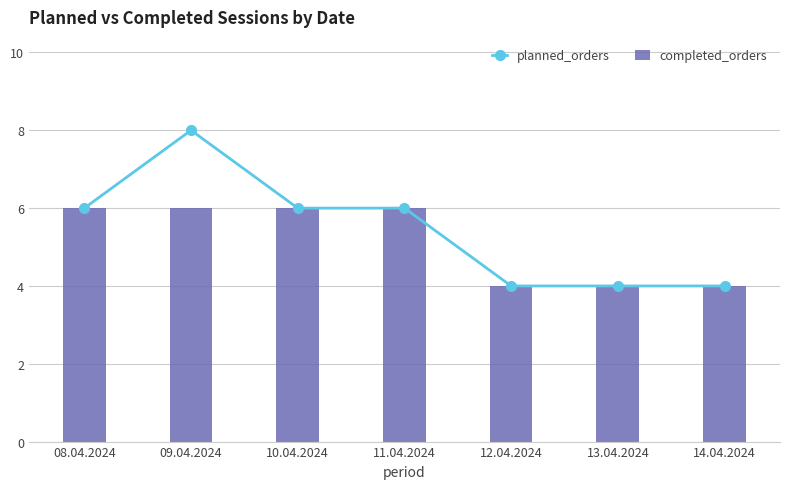

At which category is the sum across all series the highest?

09.04.2024